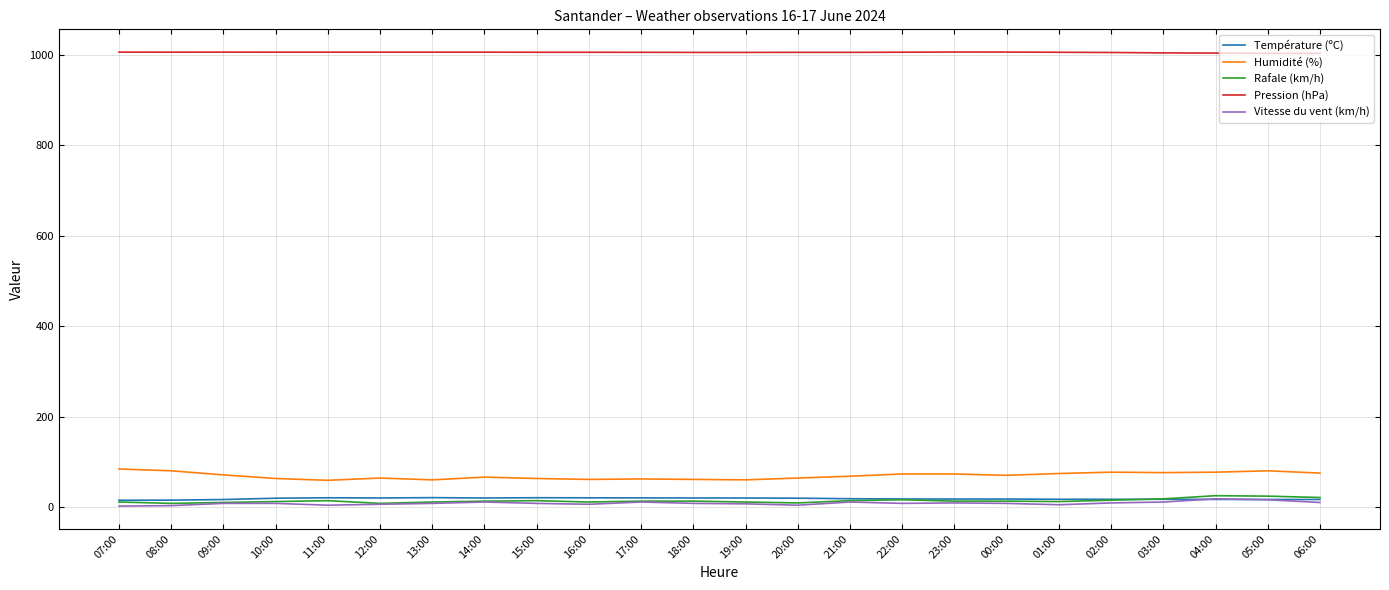

Is the value of Vitesse du vent (km/h) at 10:00 greater than the value of Pression (hPa) at 02:00?

No